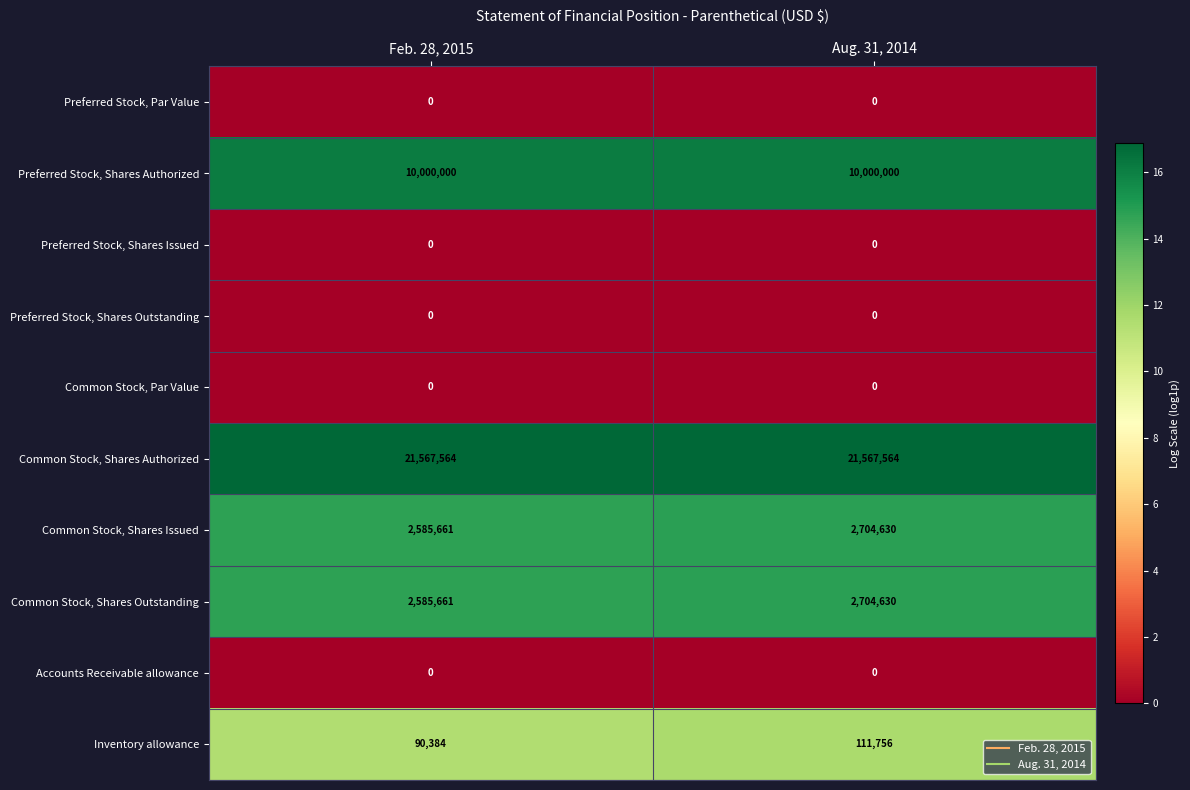

At which label is Common Stock, Shares Issued closest to 2645145?

Feb. 28, 2015